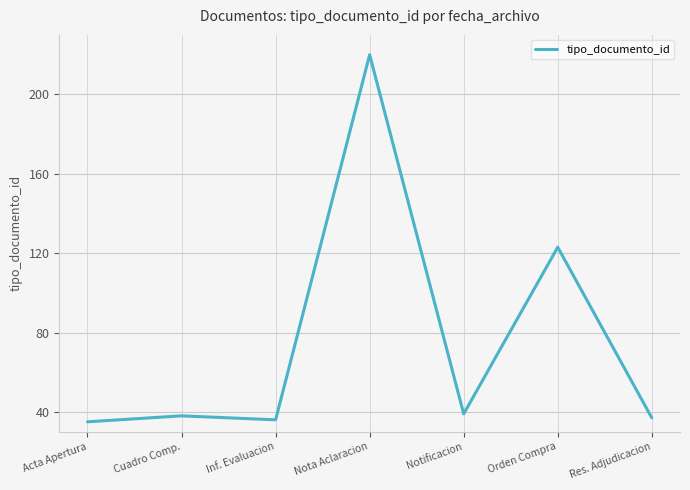

How many interior local peaks (higher than both neighbors) does the data have?

3